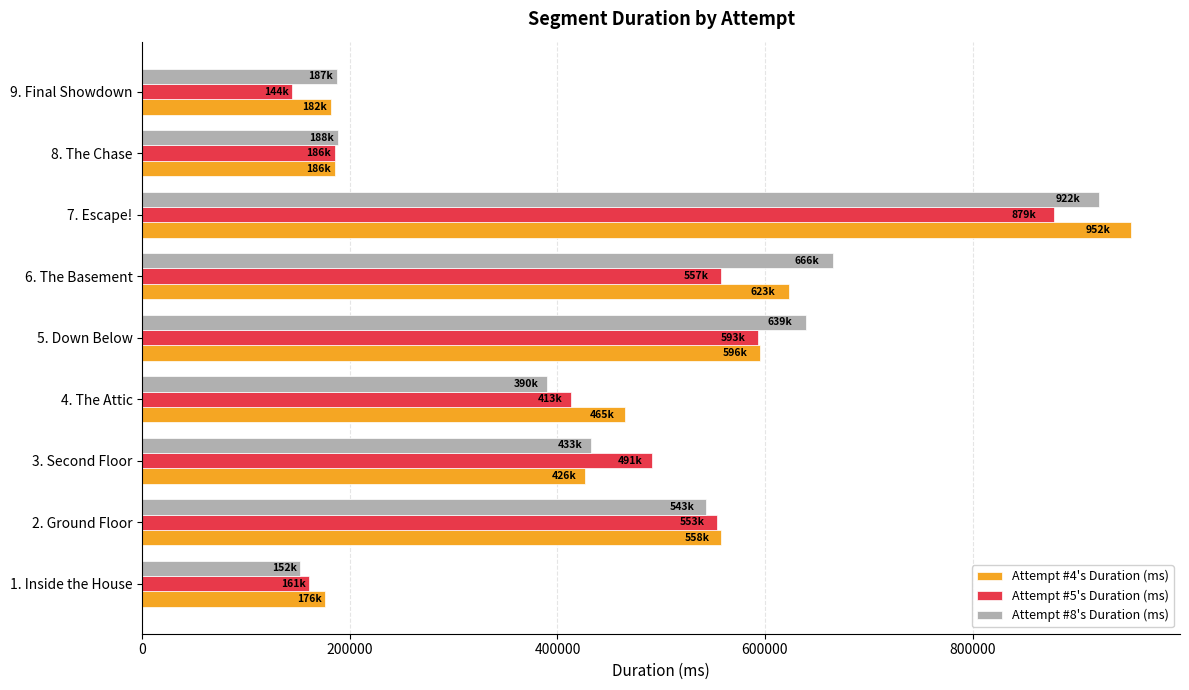

The value of Attempt #8's Duration (ms) at 4. The Attic is 130878. True or false?

False